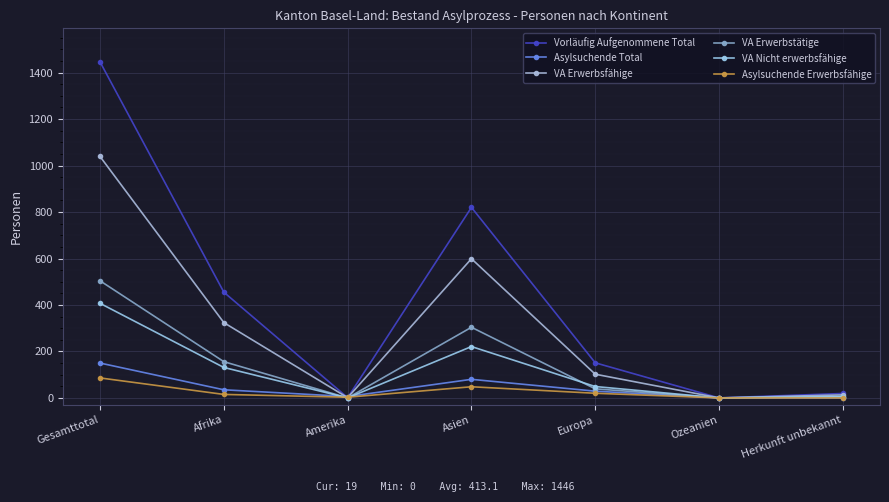

Between which two adjacent categories do VA Erwerbstätige and VA Nicht erwerbsfähige first intersect?

Asien and Europa